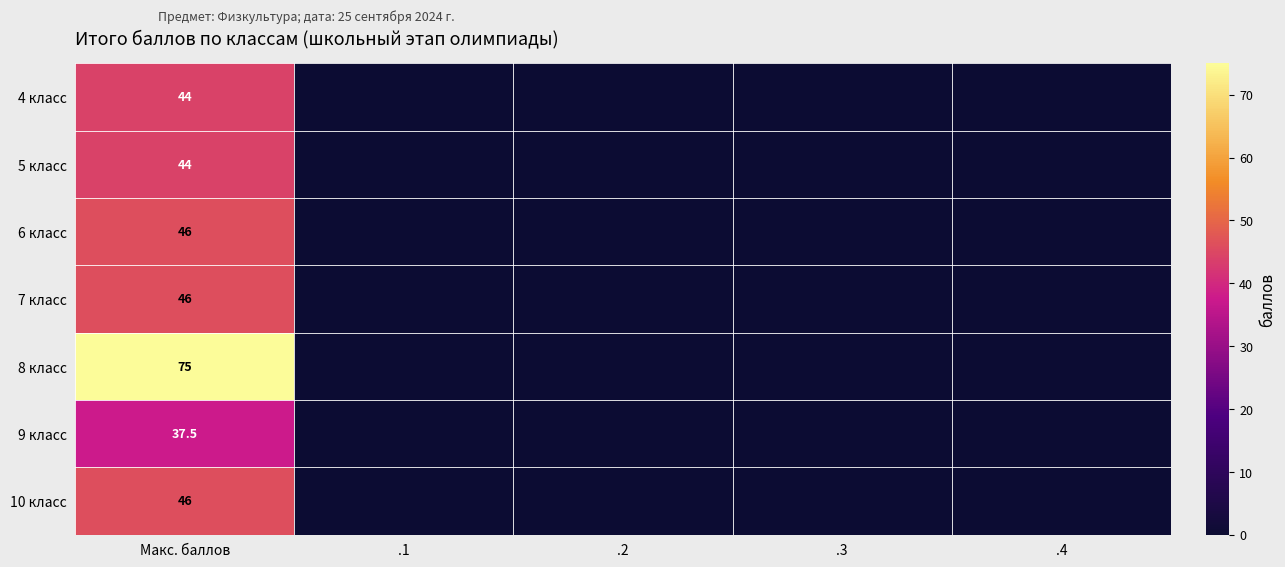

How many distinct data groups are displayed?

7